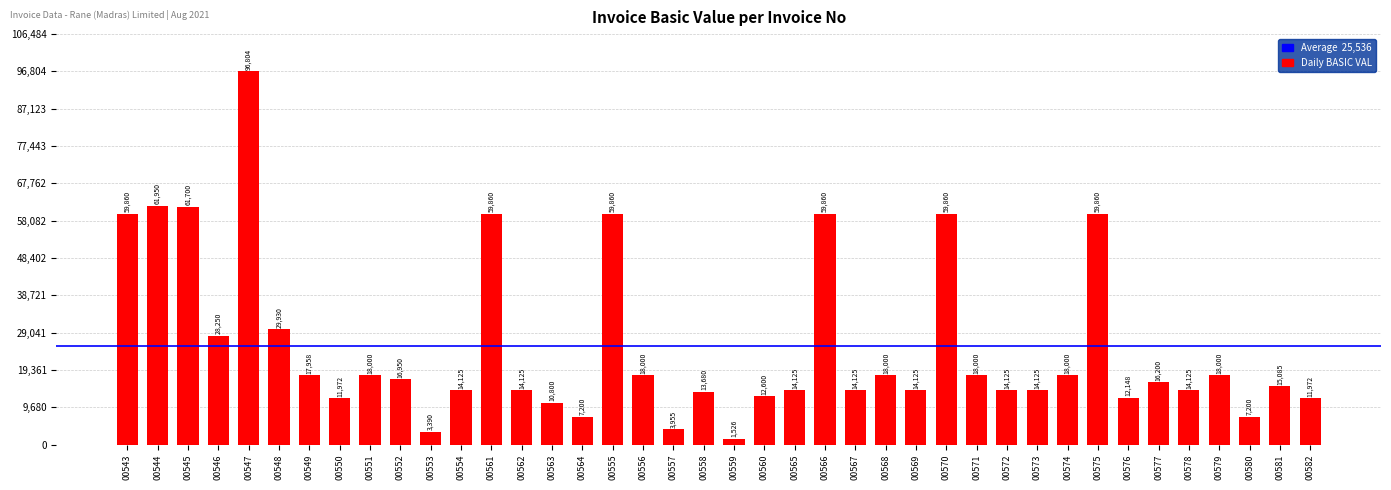

What is the average value?

25535.7